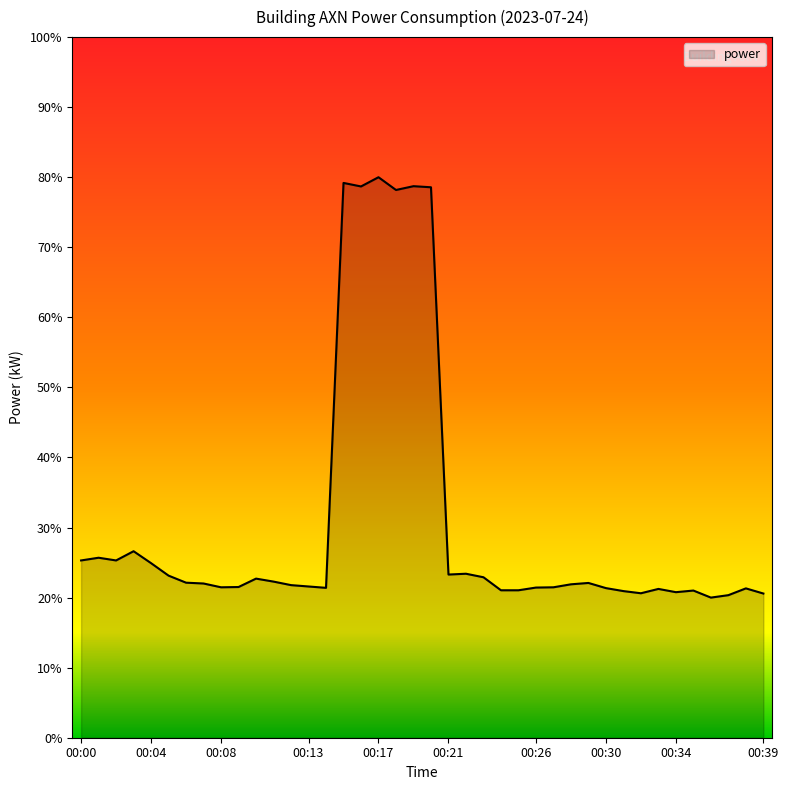

What is the minimum value shown in the chart?

20.0